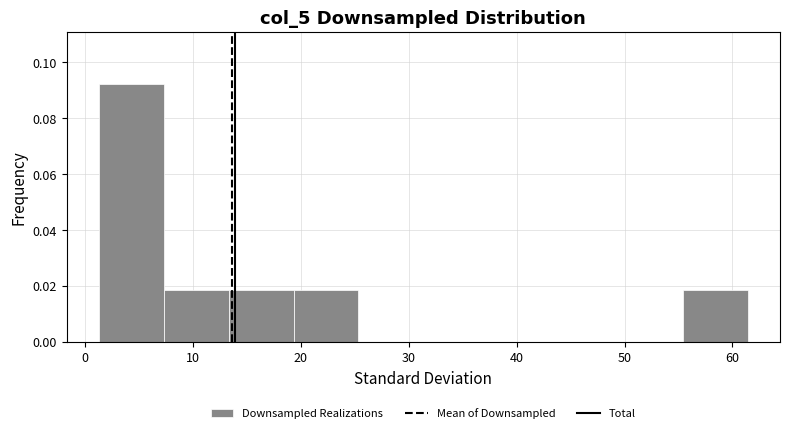

Reading left to right, transcribe this chart: for each bar, give the range it covers on the x-axis and its height. Neither the bar edges nor the heights are printed on the chart, so give them approximately, as read against the axes.

1 to 7: 0.092
7 to 13: 0.018
13 to 19: 0.018
19 to 25: 0.018
25 to 31: 0
31 to 37: 0
37 to 43: 0
43 to 49: 0
49 to 55: 0
55 to 61: 0.018